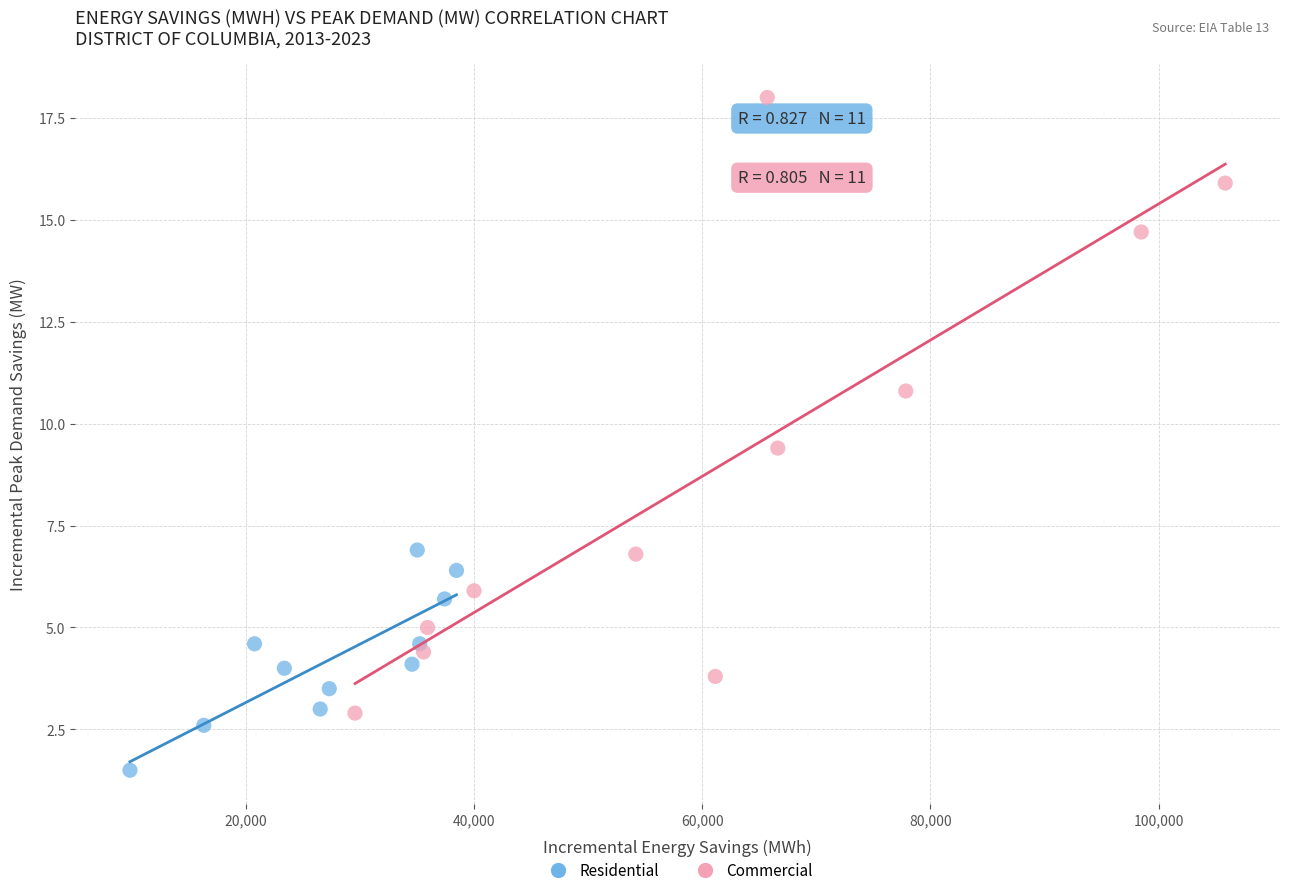

Which series reaches the maximum Y coordinate?

Commercial